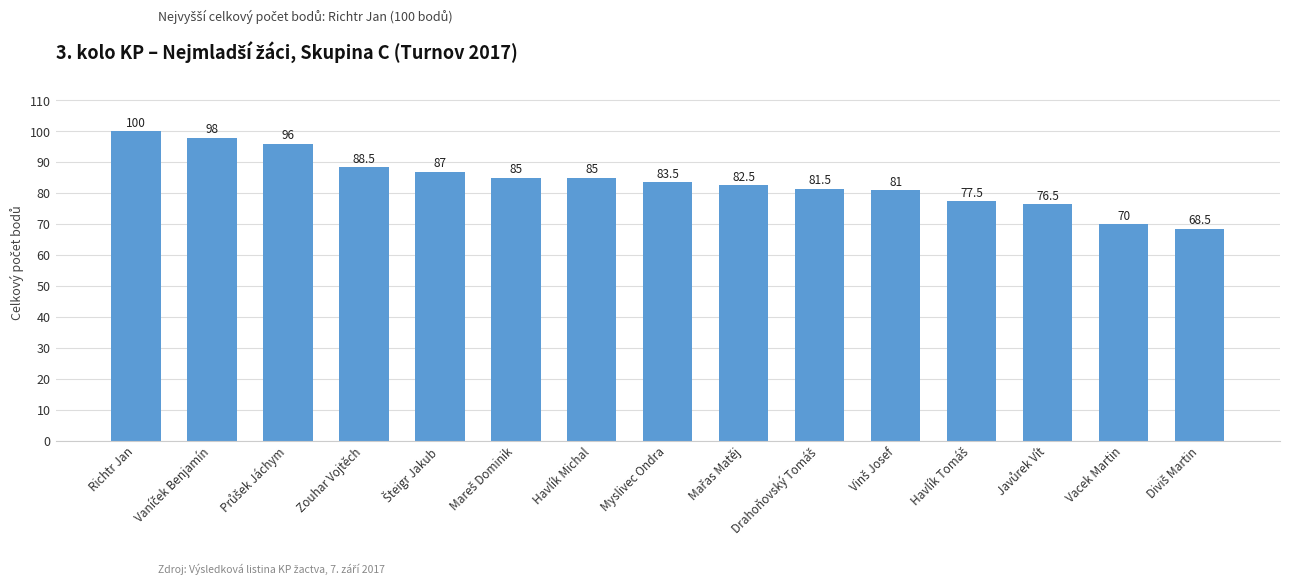

Which category has the highest value across all series?

Richtr Jan